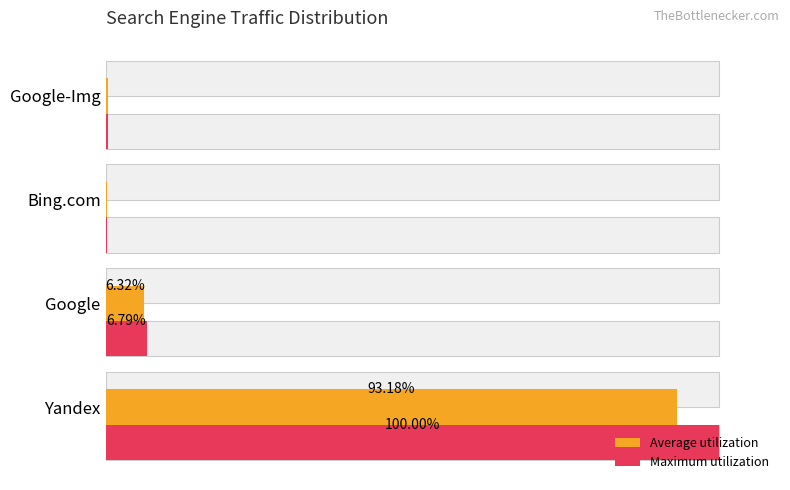

Is the value of Maximum utilization at 2 greater than the value of Average utilization at 3?

No